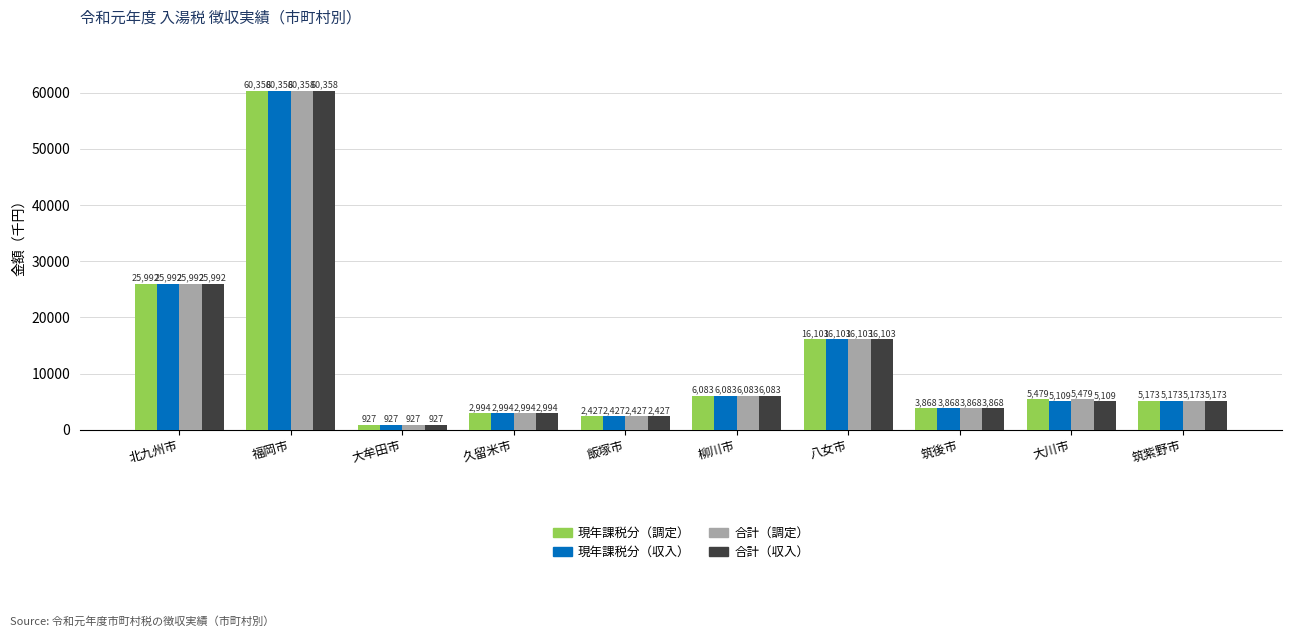

Which category has the highest value in the 現年課税分（調定） series?

福岡市